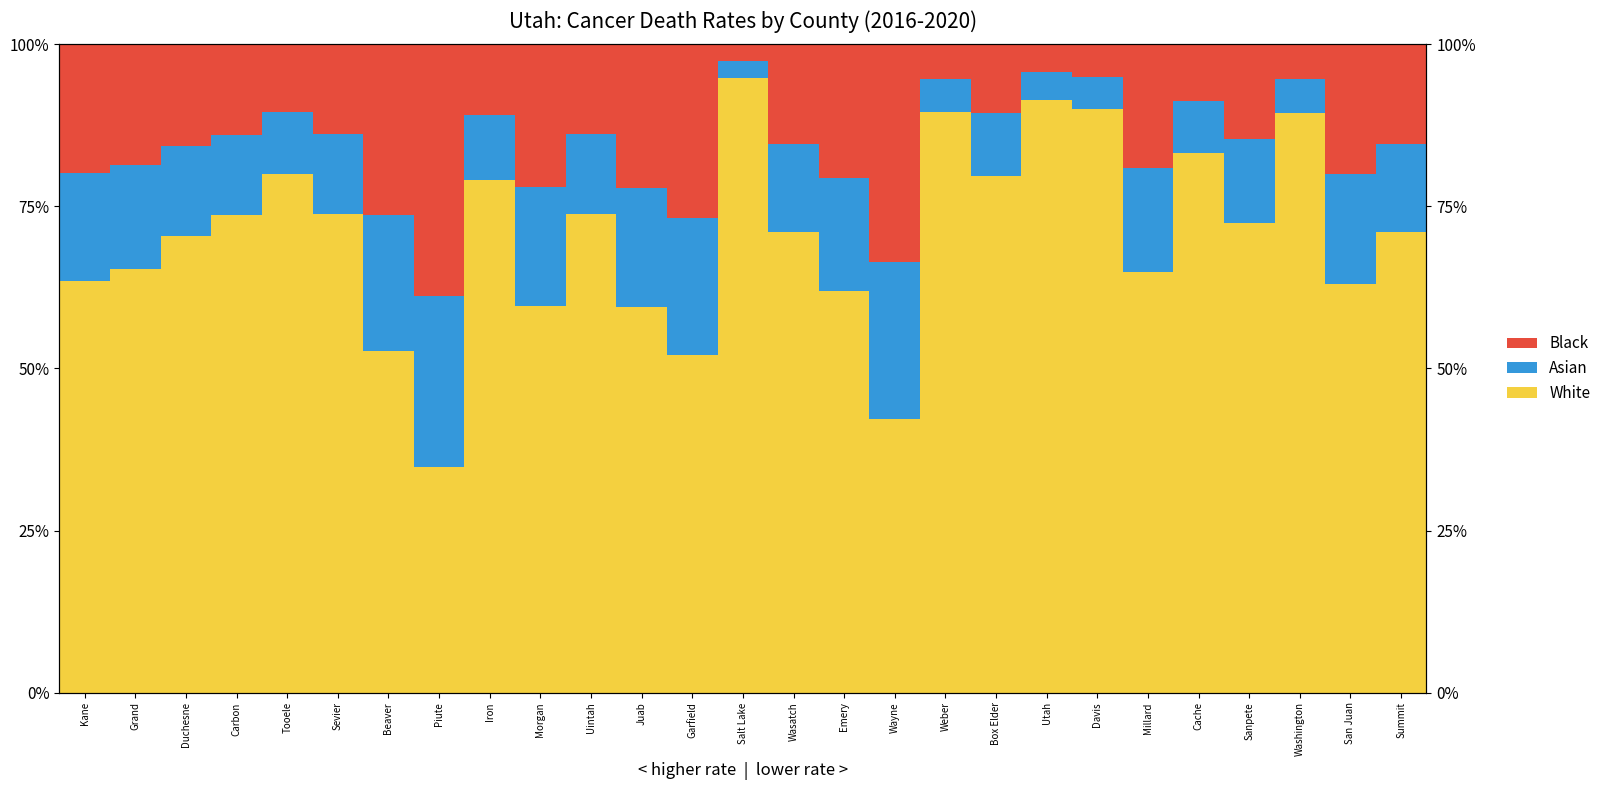

Which category has the lowest value in the Asian series?

Salt Lake